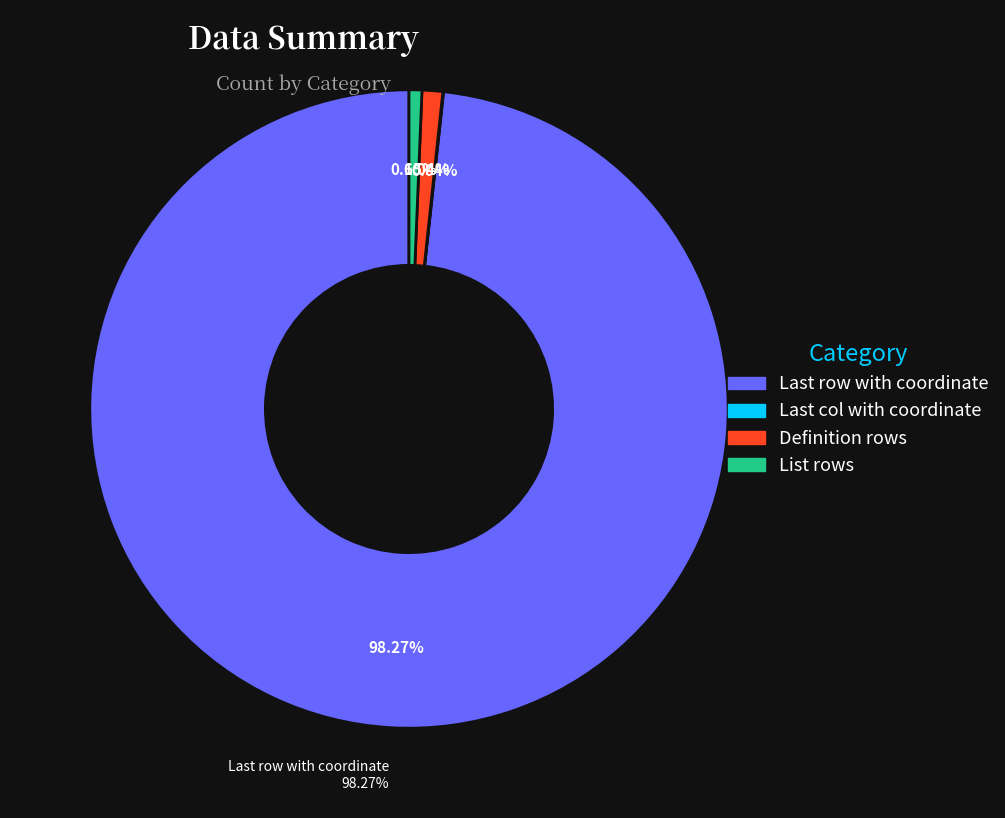

Which category has the biggest portion of the pie?

Last row with coordinate